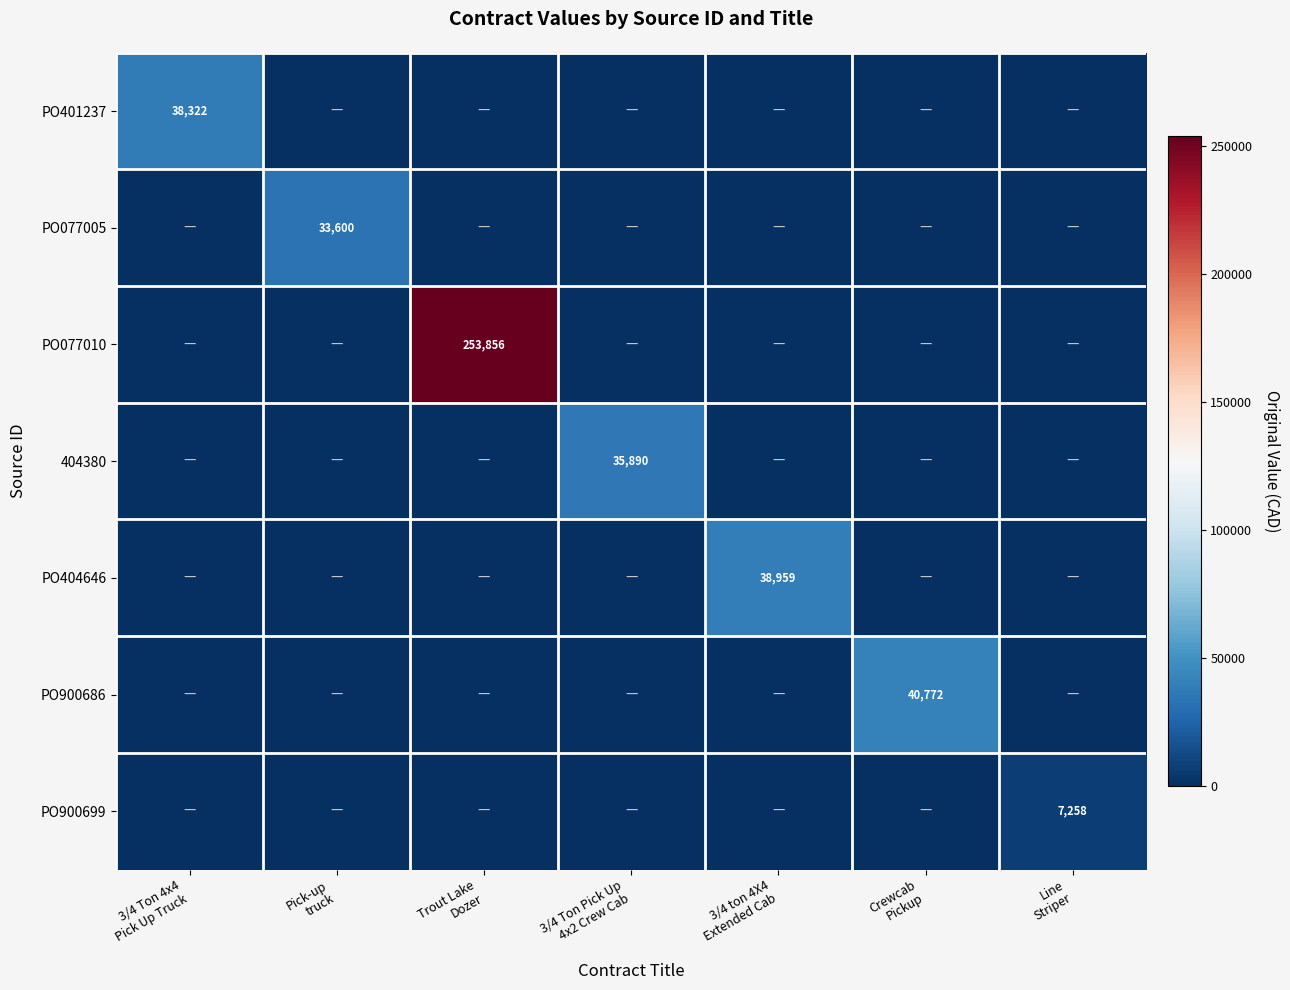

Is it true that PO900699 equals -3268.4 at Pick-up truck?

False